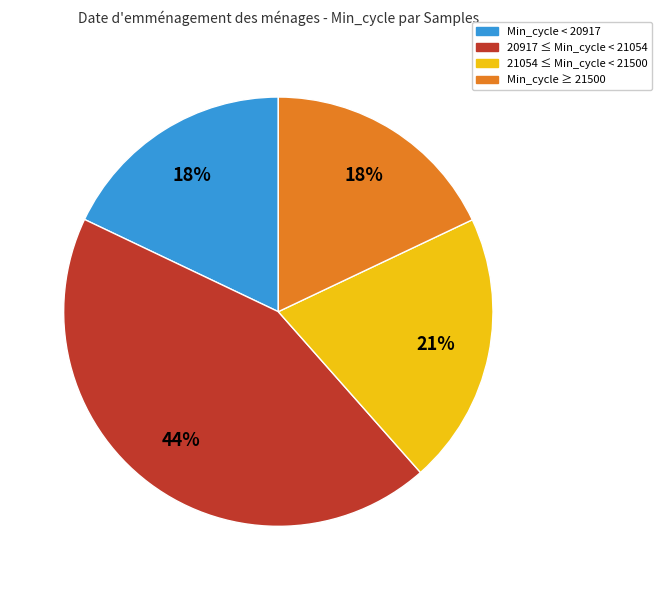

To the nearest percent, what is the difference between the largest and smallest slice percentages?

26%